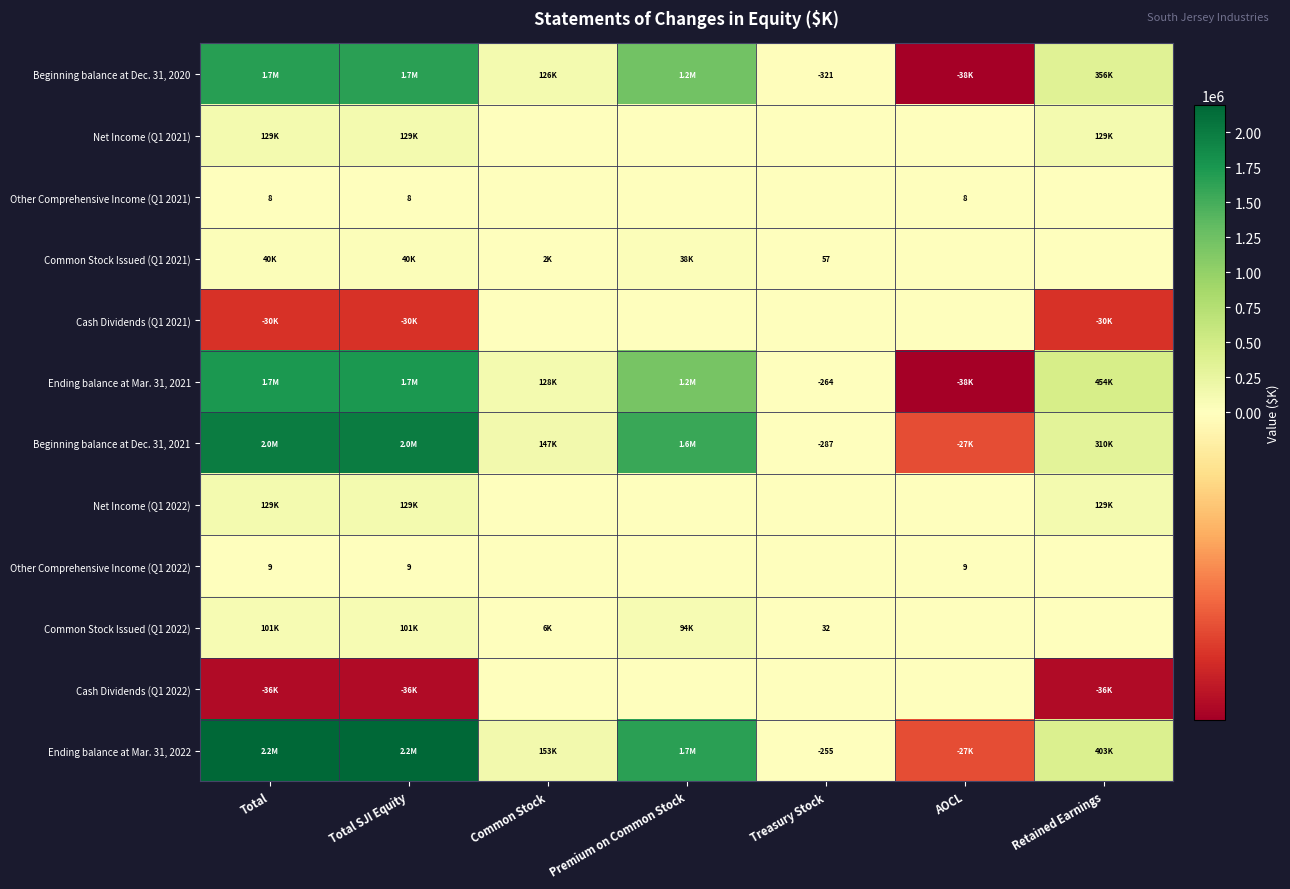

Count the number of categories in the chart.

7